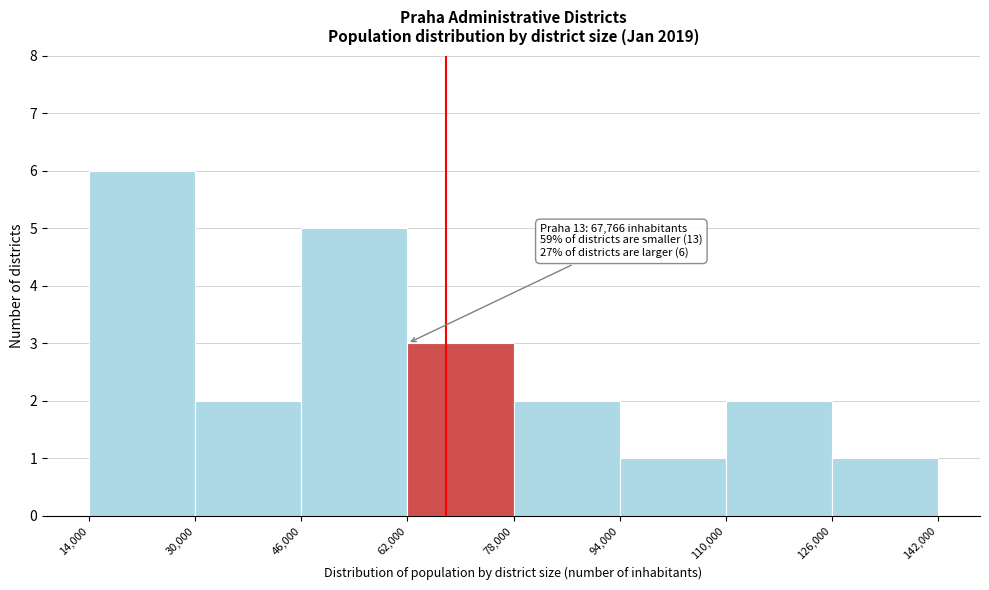

Which range on the x-axis has the tallest bar?

14,000 to 30,000